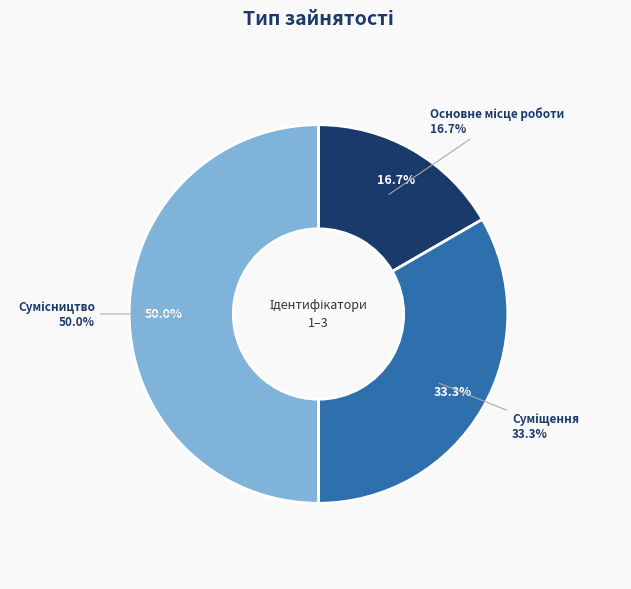

Is there a majority slice in this chart?

No